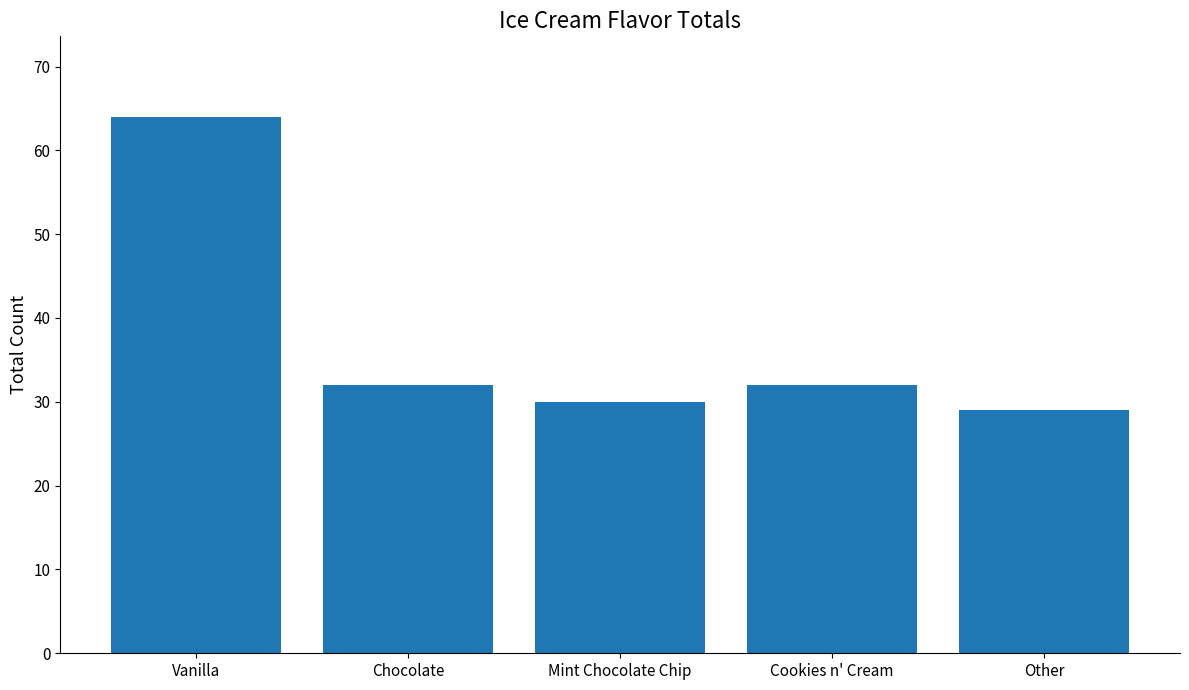

Reading left to right, transcribe all the data shown in this chart.

64	32	30	32	29